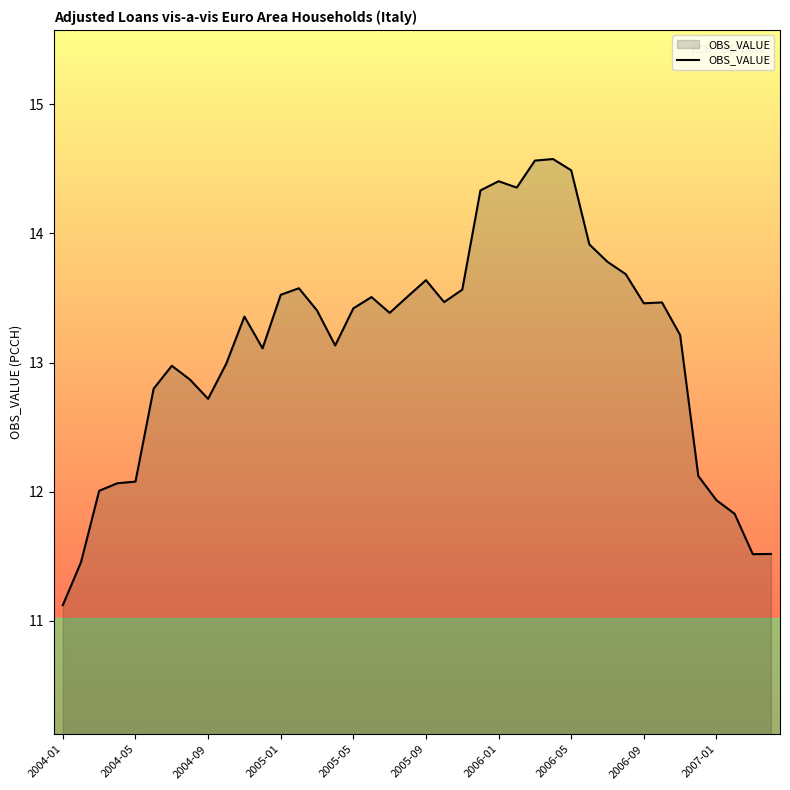

What is the difference between the maximum and minimum values?

3.5